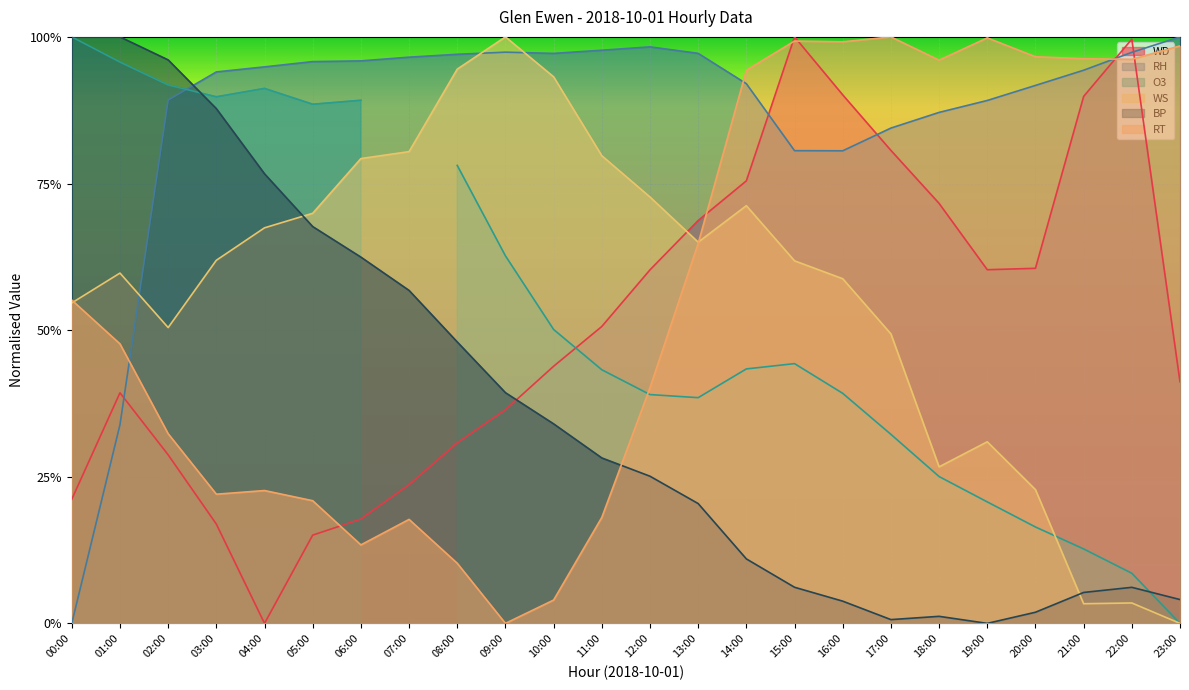

How many intersections are there between WS and WD?

1